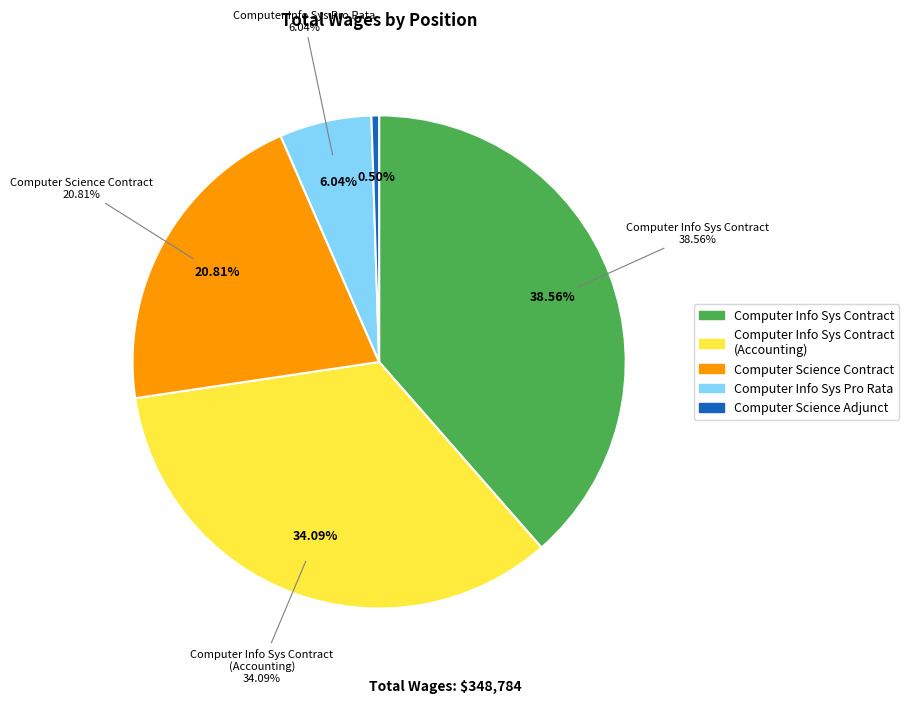

Does Computer Info Sys Contract (Accounting) account for over 50% of the chart?

No